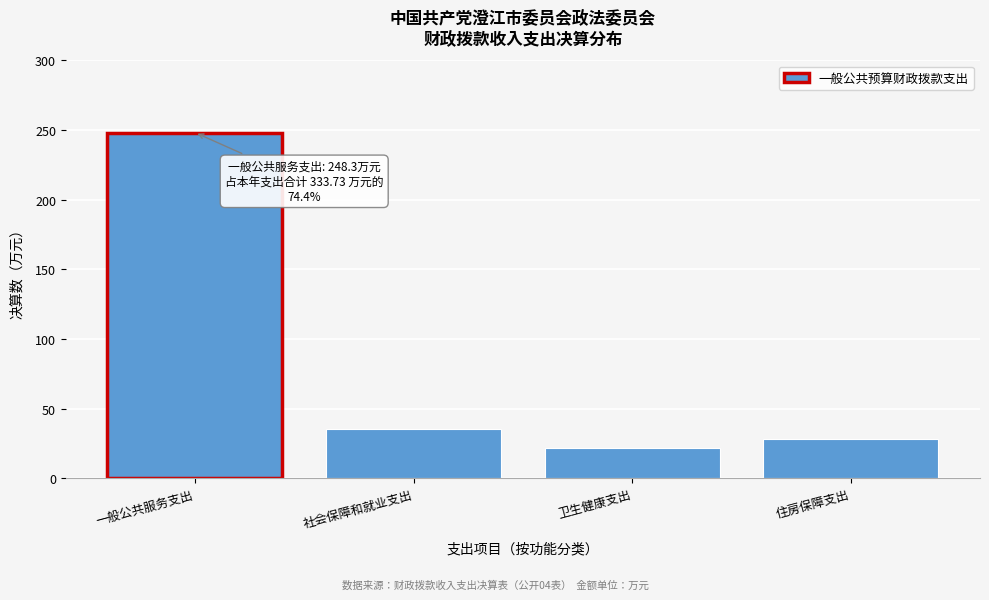

What is the value of the 4th bar from the left?

28.6